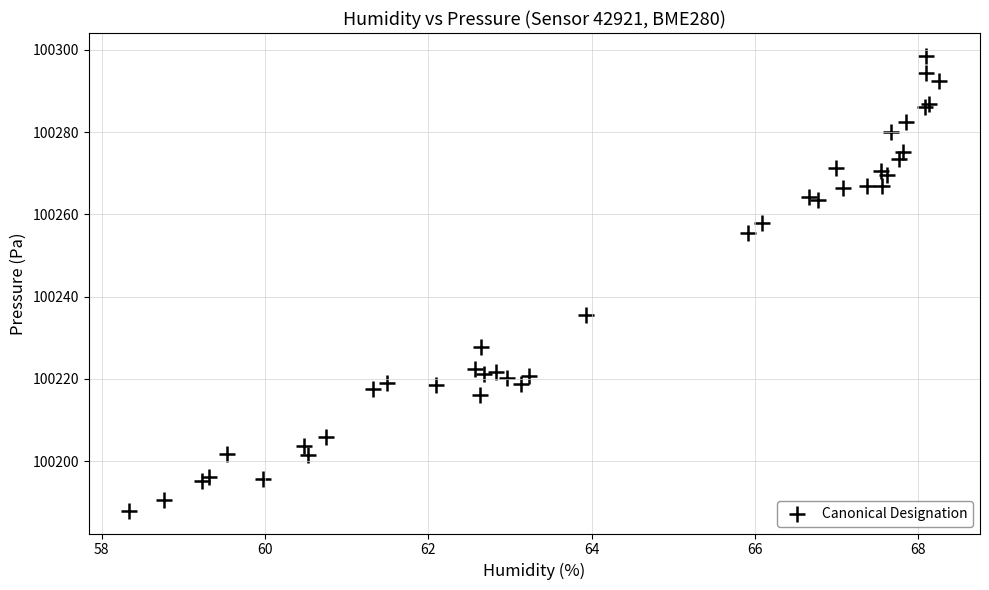

What Y value in the scatter plot is closest to 100243?

100235.5